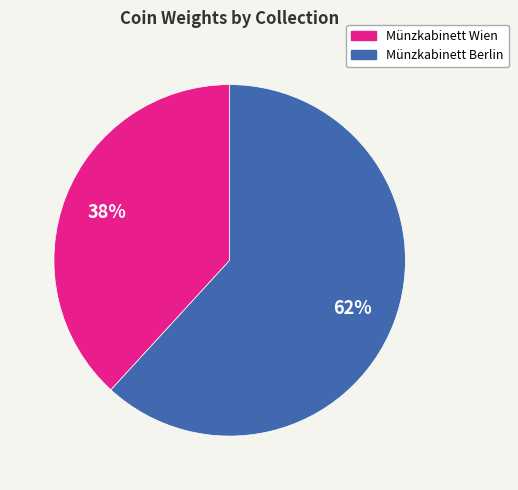

How many slices are in this pie chart?

2